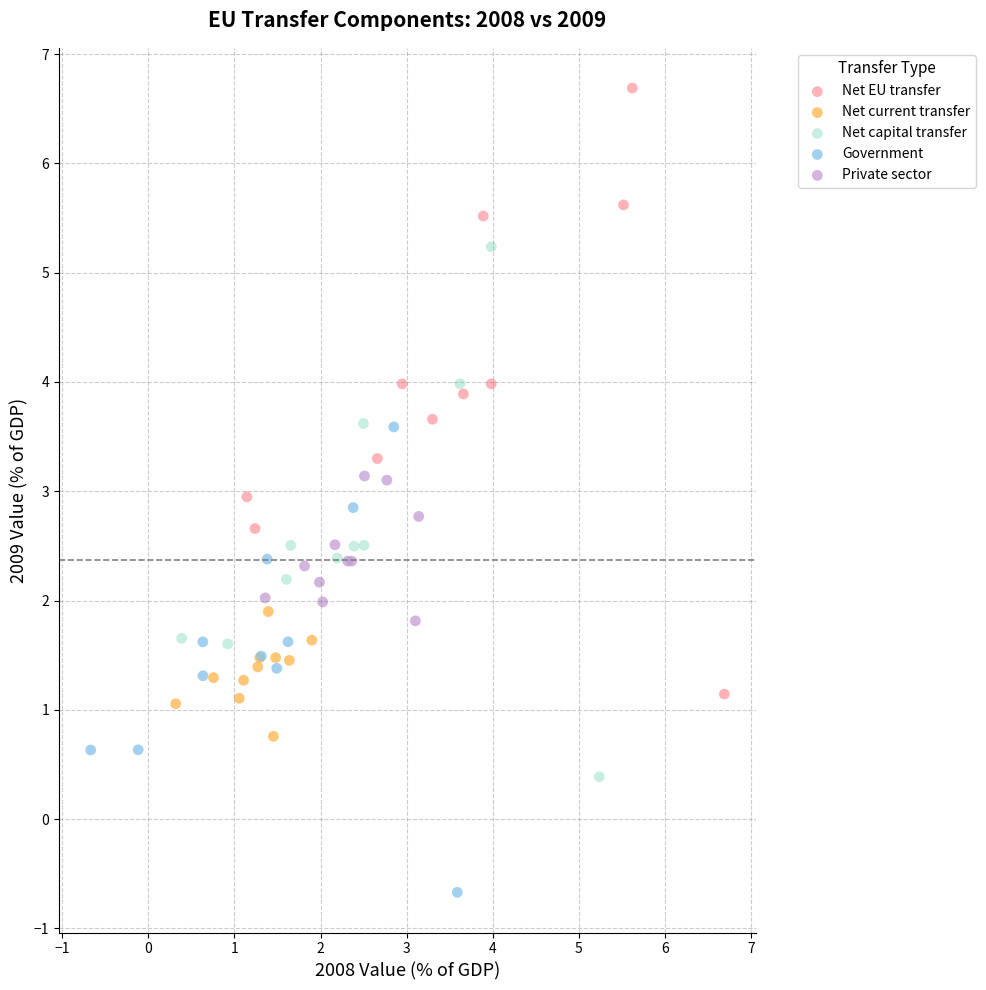

Which series has the largest Y range (max minus min)?

Net EU transfer